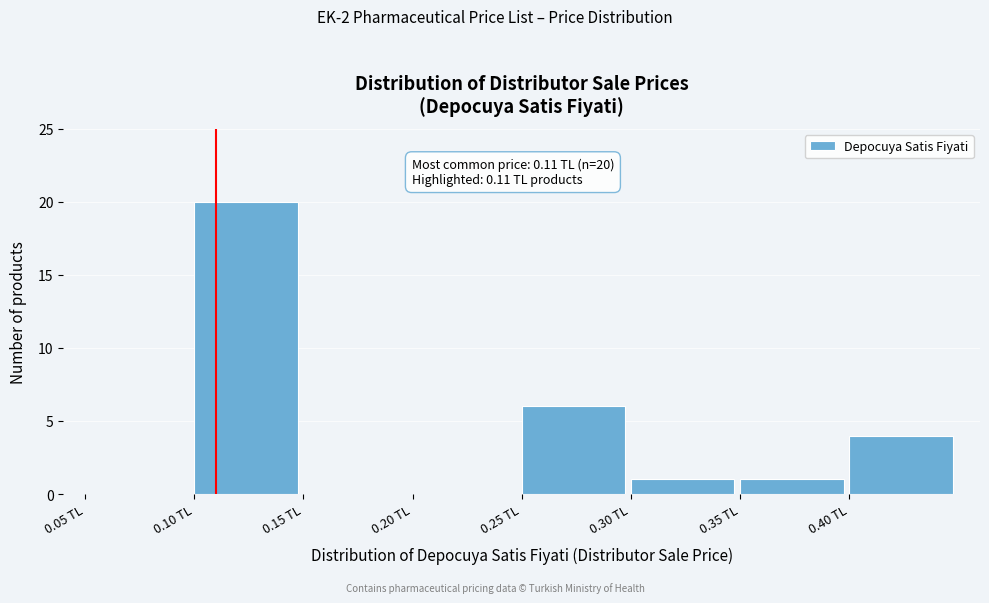

Which range on the x-axis has the tallest bar?

0.10 to 0.15